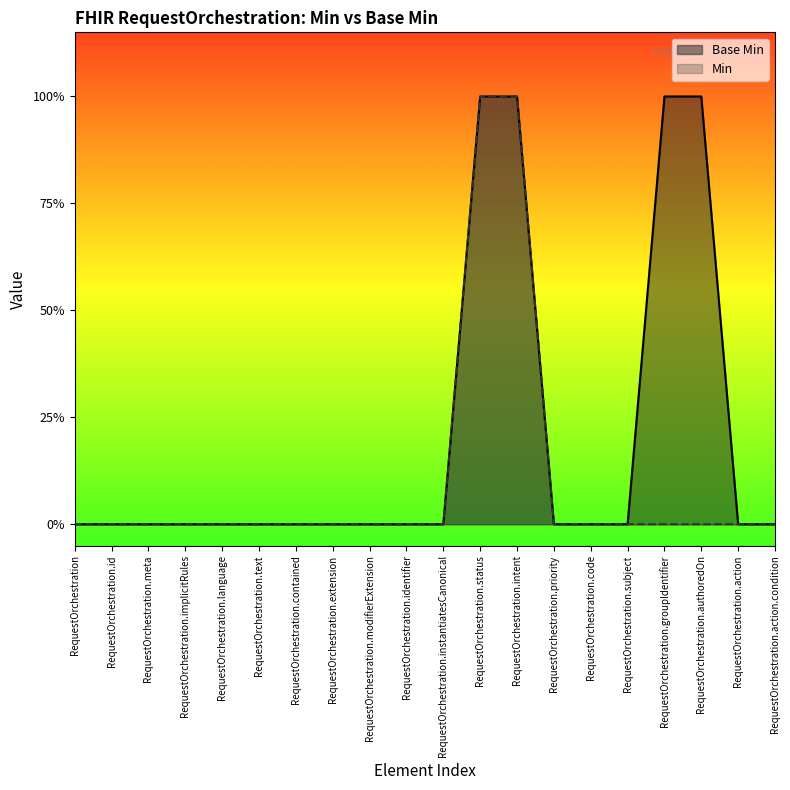

Reading left to right, transcribe all the data shown in this chart.

RequestOrchestration=0	RequestOrchestration.id=0	RequestOrchestration.meta=0	RequestOrchestration.implicitRules=0	RequestOrchestration.language=0	RequestOrchestration.text=0	RequestOrchestration.contained=0	RequestOrchestration.extension=0	RequestOrchestration.modifierExtension=0	RequestOrchestration.identifier=0	RequestOrchestration.instantiatesCanonical=0	RequestOrchestration.status=1	RequestOrchestration.intent=1	RequestOrchestration.priority=0	RequestOrchestration.code=0	RequestOrchestration.subject=0	RequestOrchestration.groupIdentifier=1	RequestOrchestration.authoredOn=1	RequestOrchestration.action=0	RequestOrchestration.action.condition=0